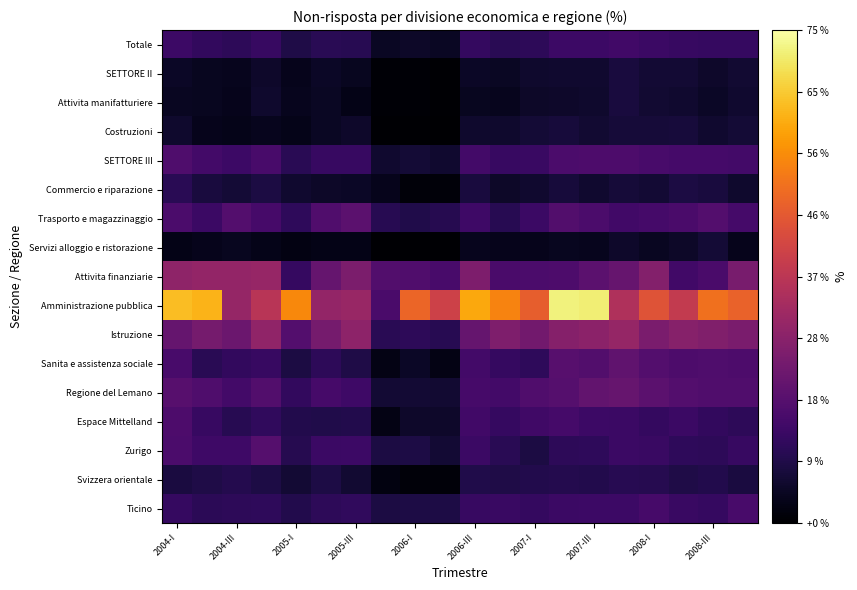

How many data points does each series have?

20